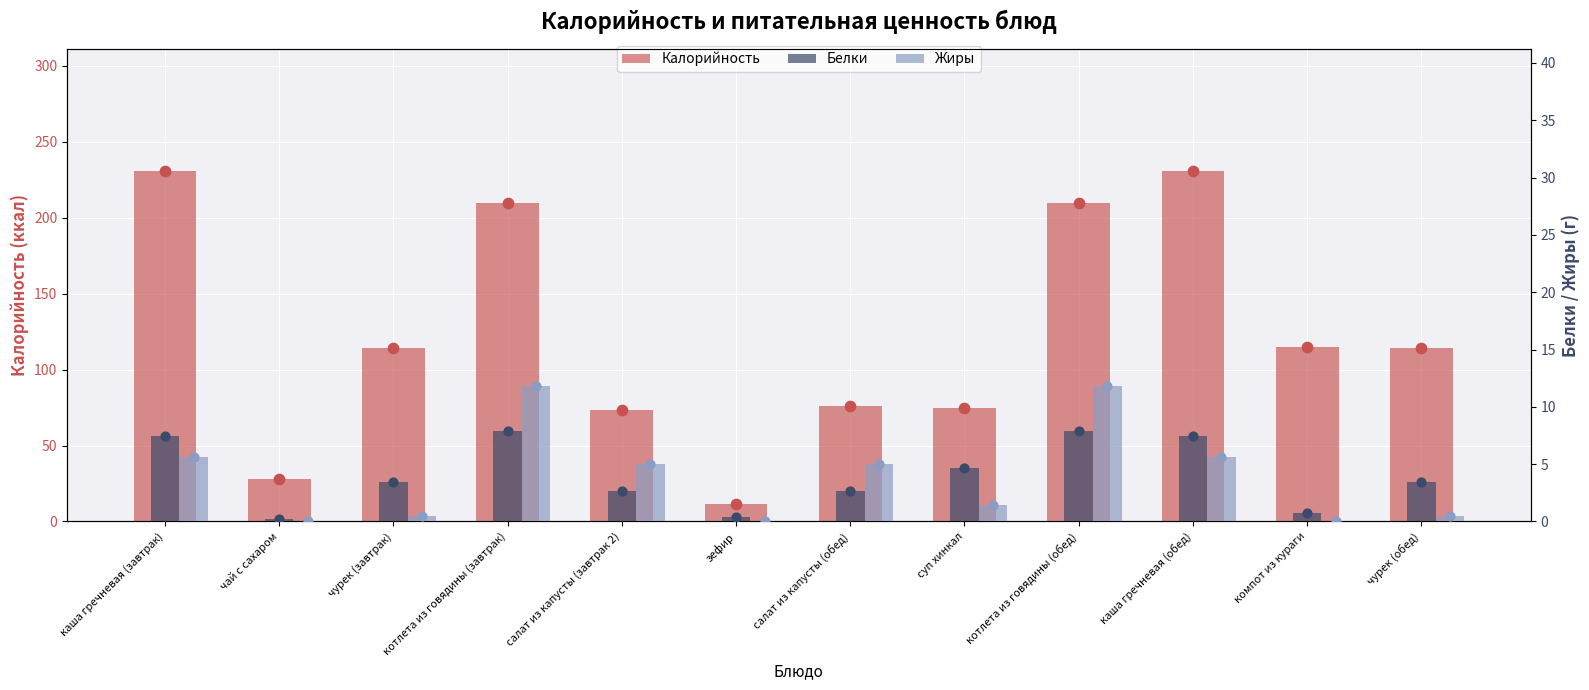

Is the value of Белки at каша гречневая (обед) greater than the value of Калорийность at салат из капусты (завтрак 2)?

No